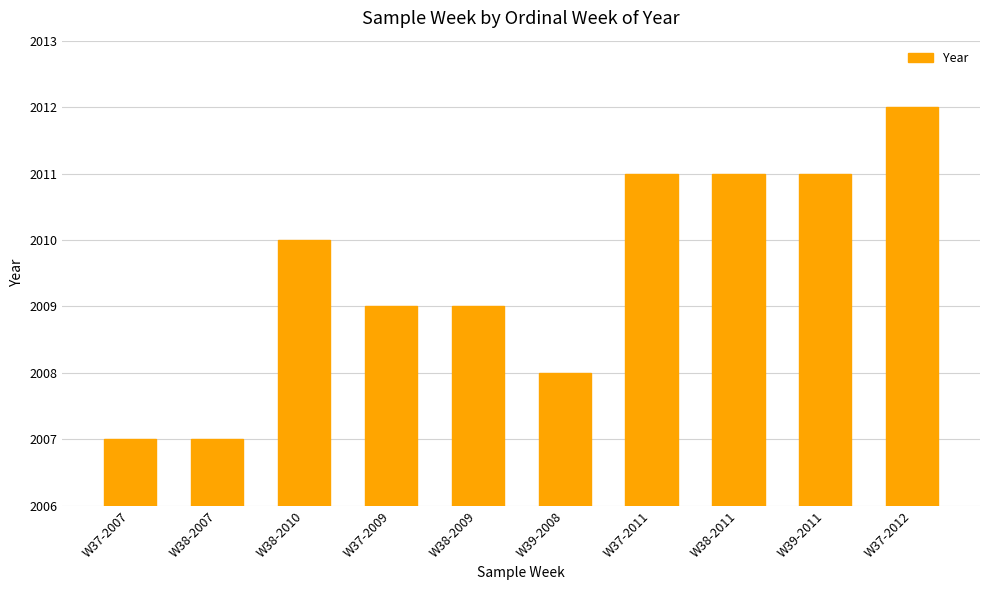

What is the value of the 4th bar from the left?

2009